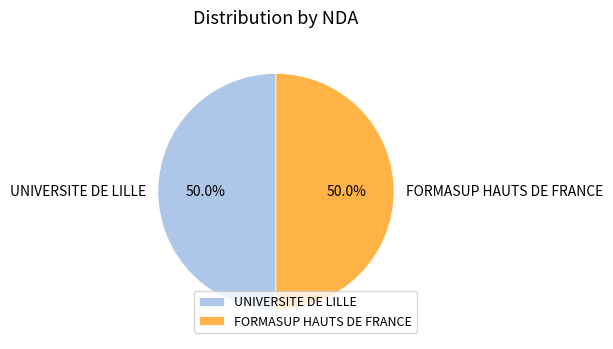

Is the sum of FORMASUP HAUTS DE FRANCE and UNIVERSITE DE LILLE greater than half?

Yes